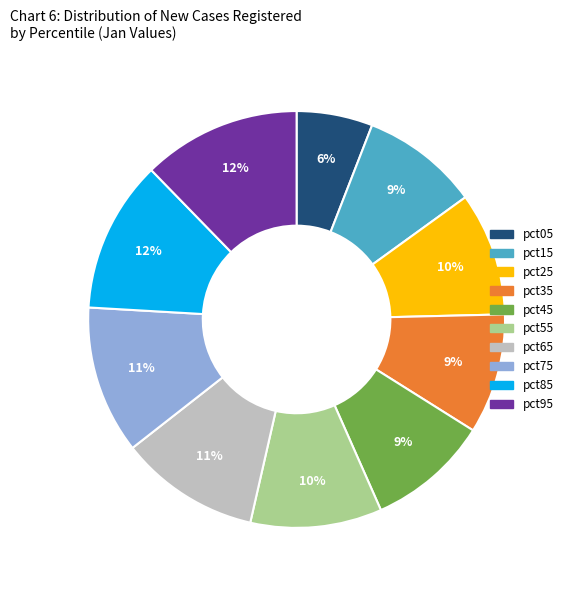

Is pct05 the majority of the pie?

No